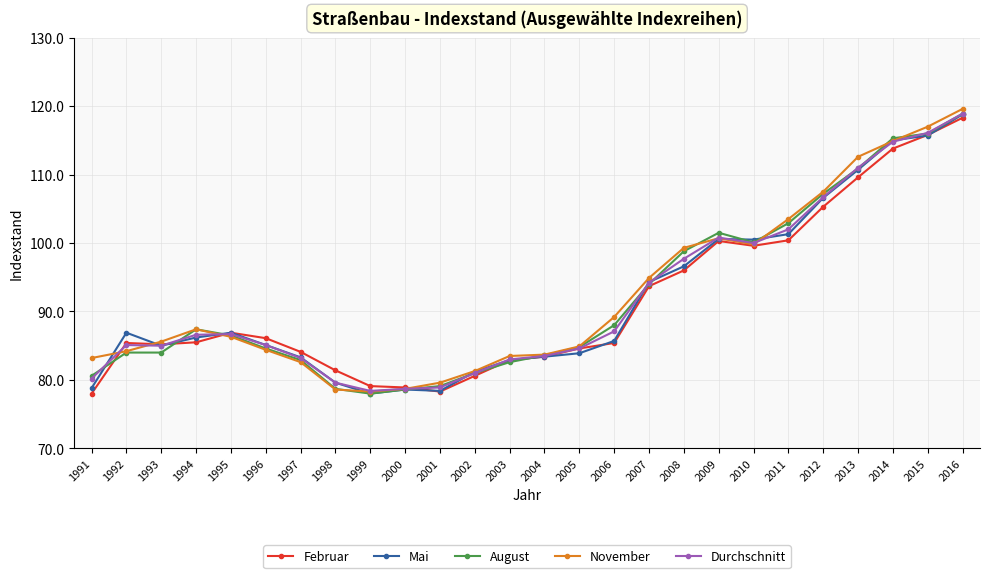

The August series shows 107.2 at 2012. True or false?

True